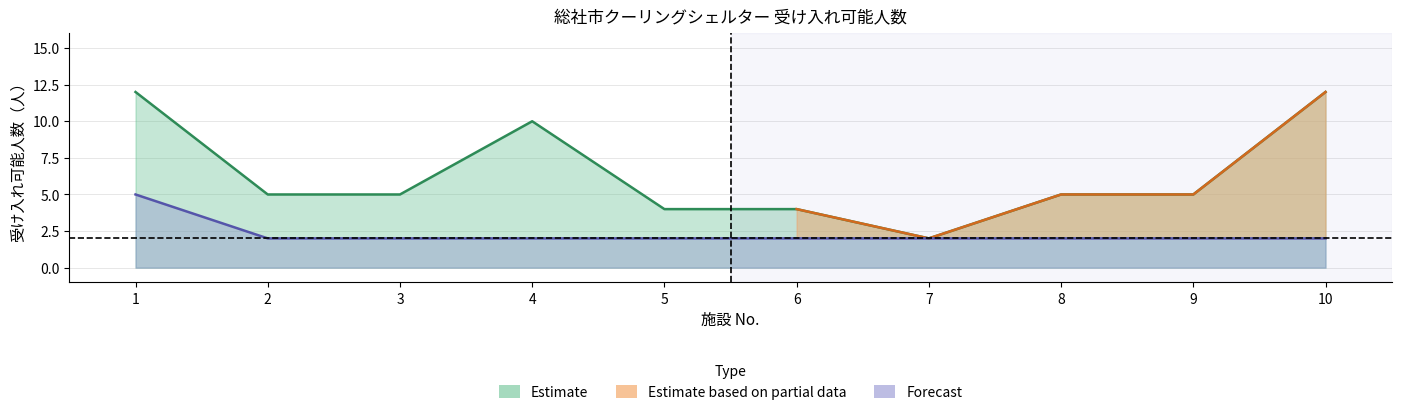

Reading left to right, extract all data points from this chart.

left_capacity: 12	5	5	10	4	4	2	5	5	12
right_capacity: 5	2	2	2	2	2	2	2	2	2